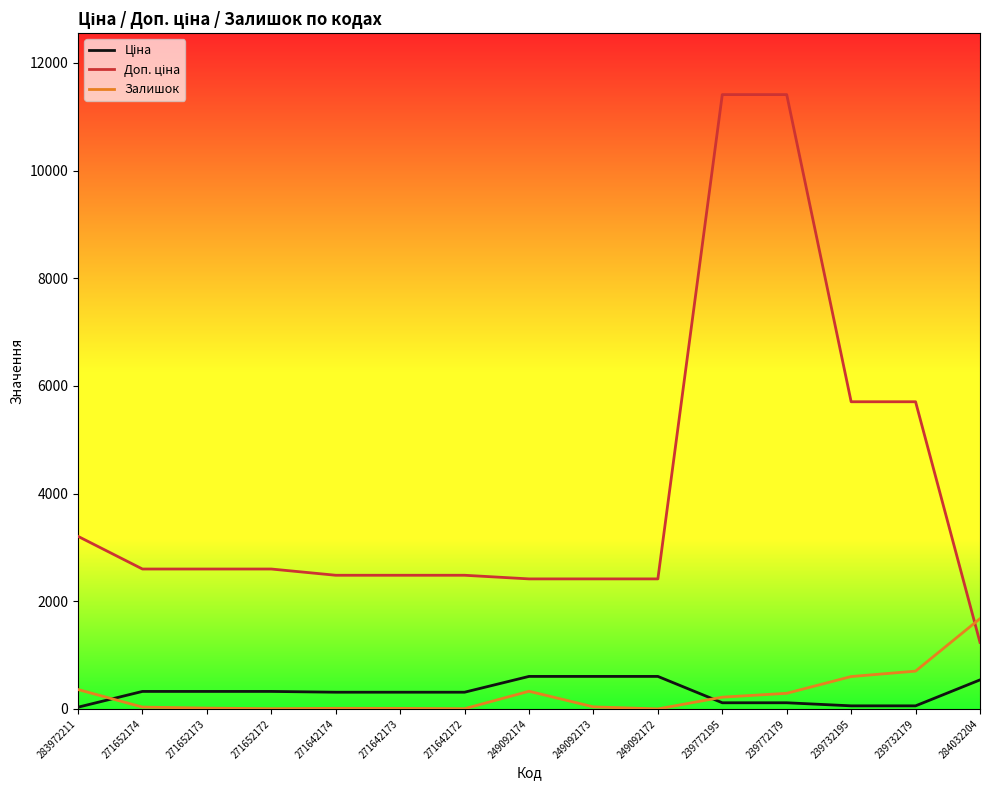

What is the maximum value shown in the chart?

11410.0